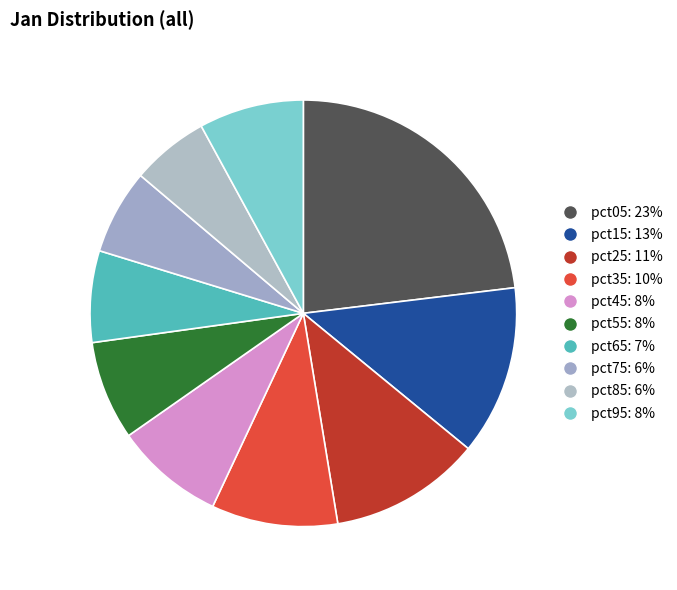

Which category has the biggest portion of the pie?

pct05